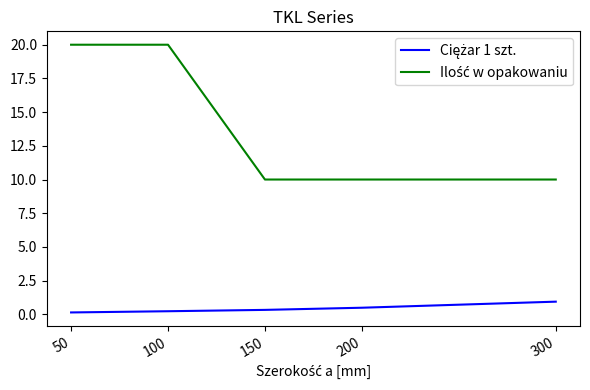

At how many categories does at least one series exceed 4?

5